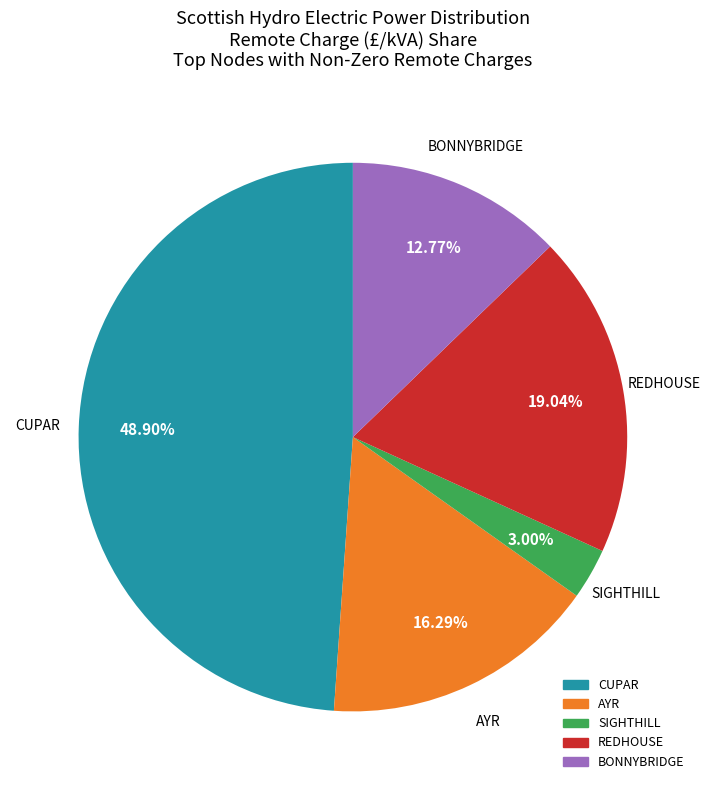

Is there any slice that represents more than half of the pie?

No